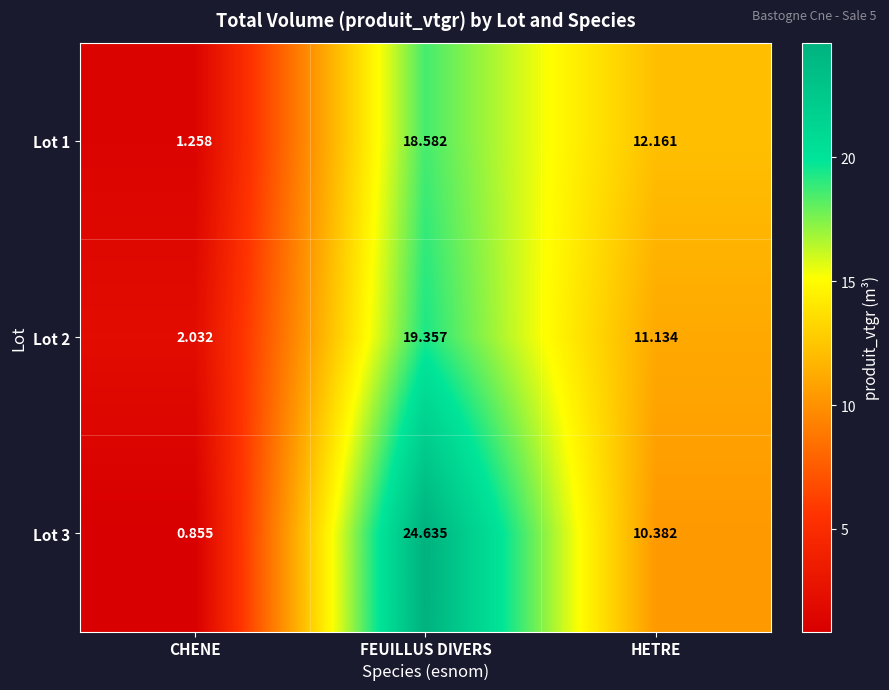

Which series has the largest total across all categories?

Lot 3